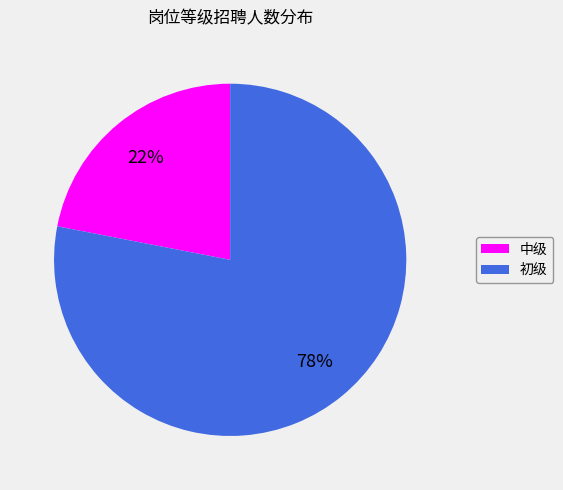

The 初级 slice represents 64% of the pie. True or false?

False